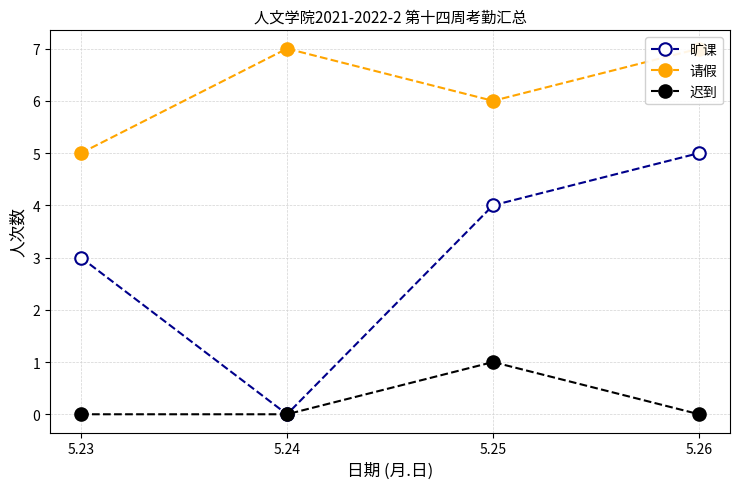

At which category does the chart reach its peak across all series?

5.24